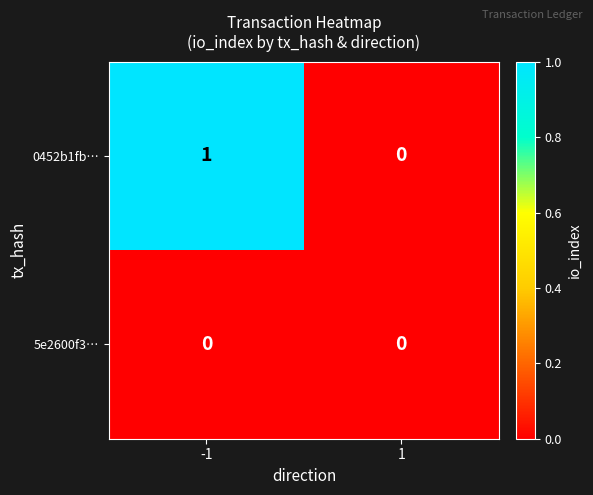

Reading left to right, list all the values displayed in this chart.

0452b1fb…: -1=1	1=0
5e2600f3…: -1=0	1=0